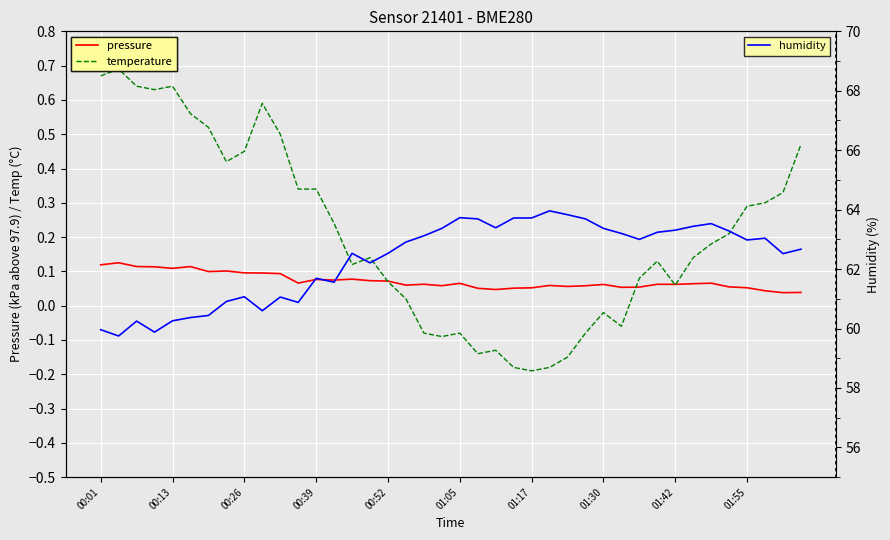

In temperature, how many points are lower than both neighbors (excluding endpoints)?

8